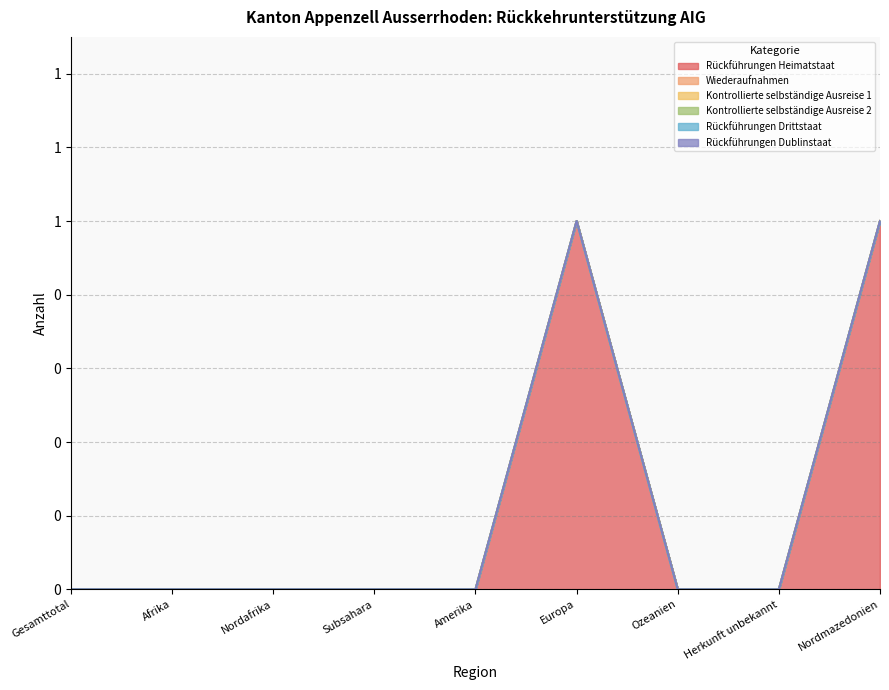

Does the chart have visible grid lines?

Yes